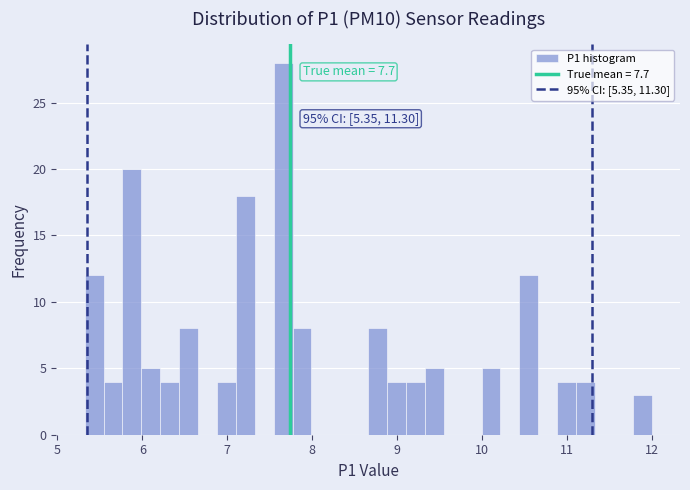

Read against the x-axis, roughly where is the centre of the tallest bar?

7.7